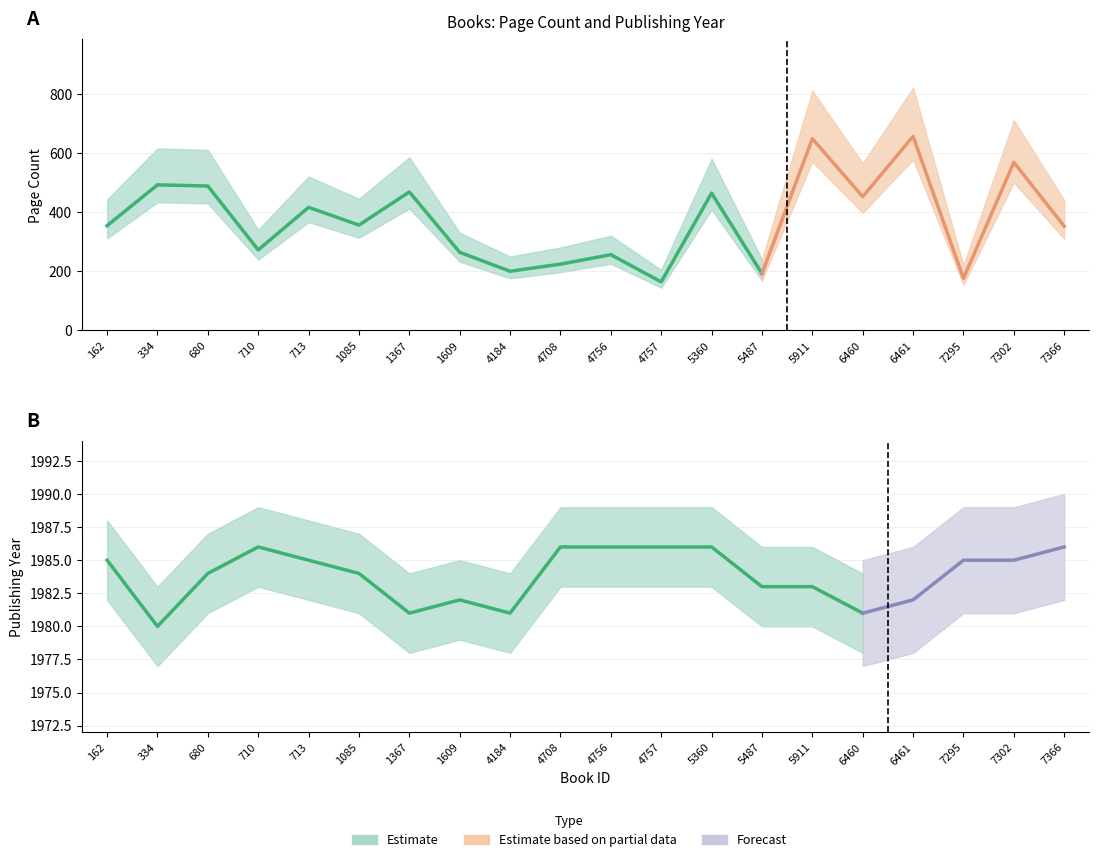

What is the value of the publishingYear point at the 7th from the left?

1981